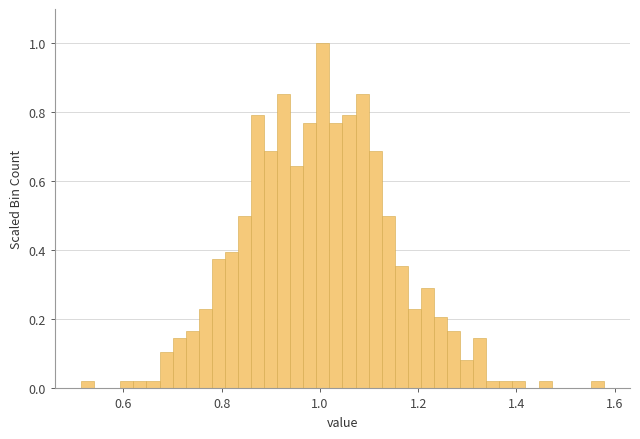

Read against the x-axis, roughly where is the centre of the tallest bar?

1.00